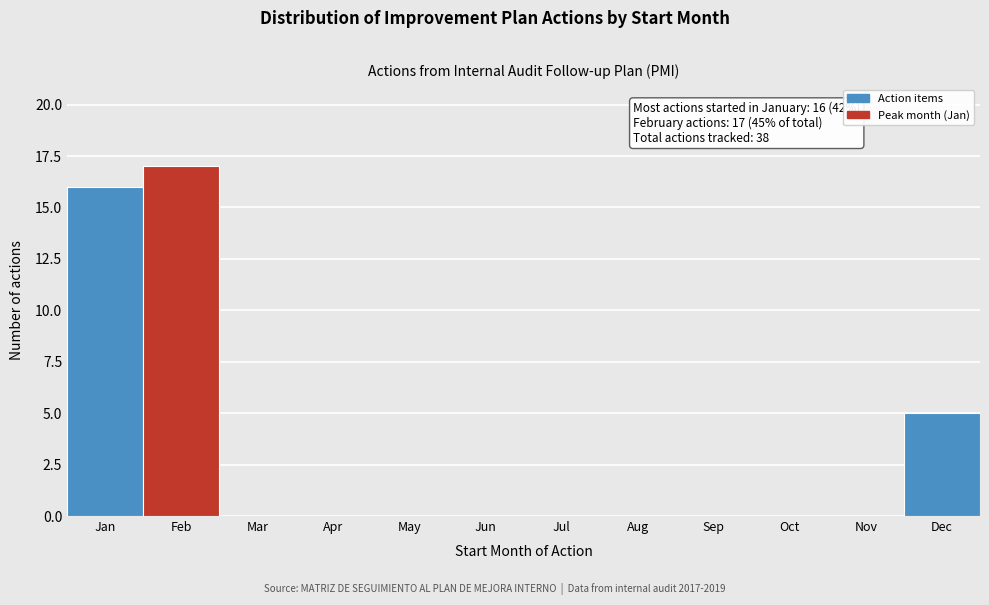

Reading left to right, extract all data points from this chart.

Jan=16	Feb=17	Mar=0	Apr=0	May=0	Jun=0	Jul=0	Aug=0	Sep=0	Oct=0	Nov=0	Dec=5